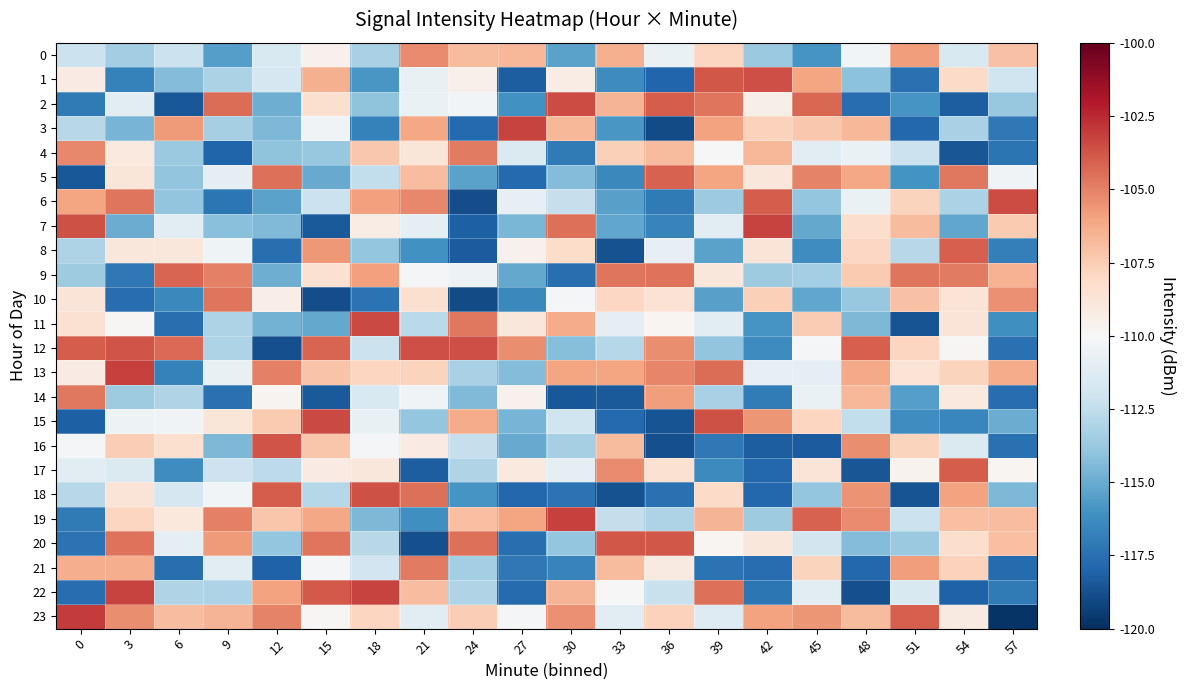

What is the minimum value shown in the chart?

-119.8